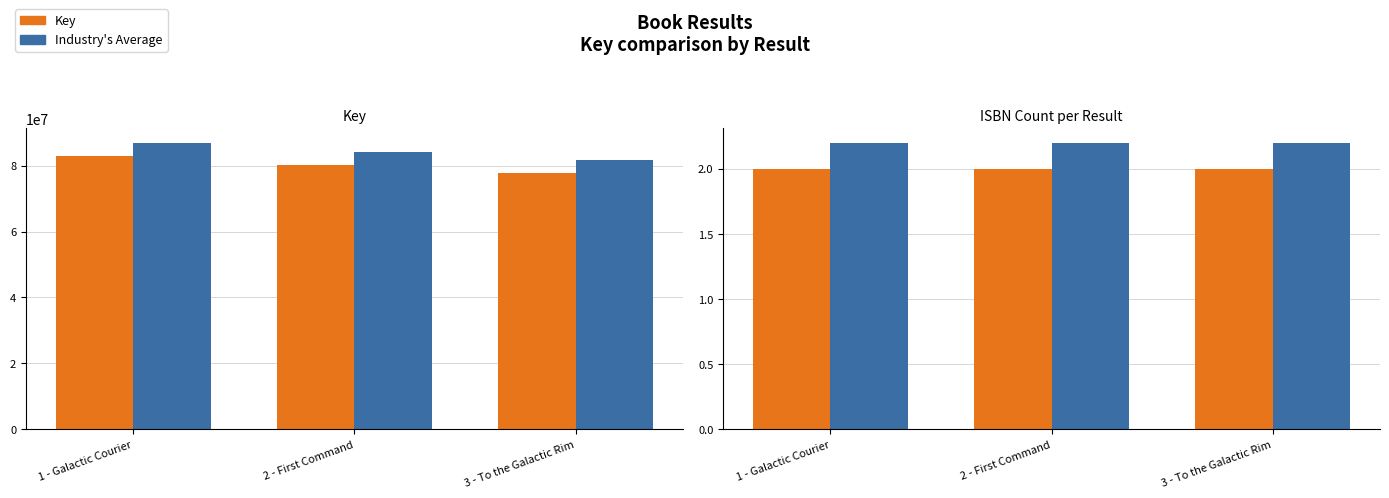

Reading left to right, extract all data points from this chart.

Key: 1 - Galactic Courier=2.0	2 - First Command=2.0	3 - To the Galactic Rim=2.0
Industry's Average: 1 - Galactic Courier=2.2	2 - First Command=2.2	3 - To the Galactic Rim=2.2